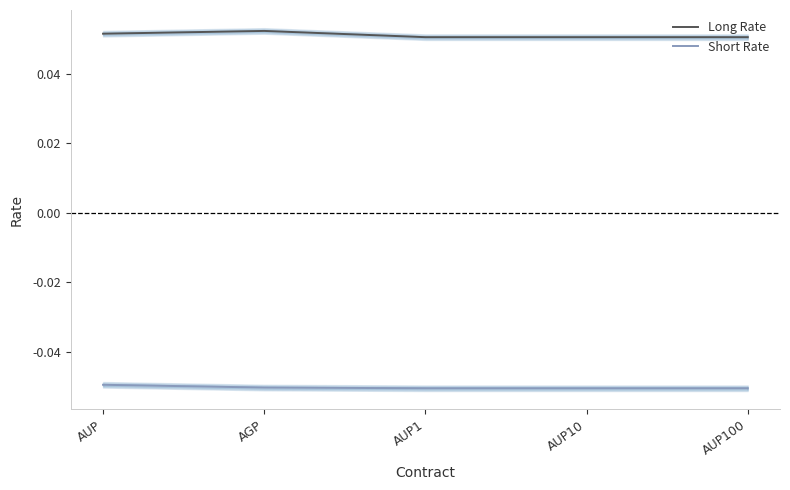

True or false: Short Rate has a value of -0.1 at AGP.

True